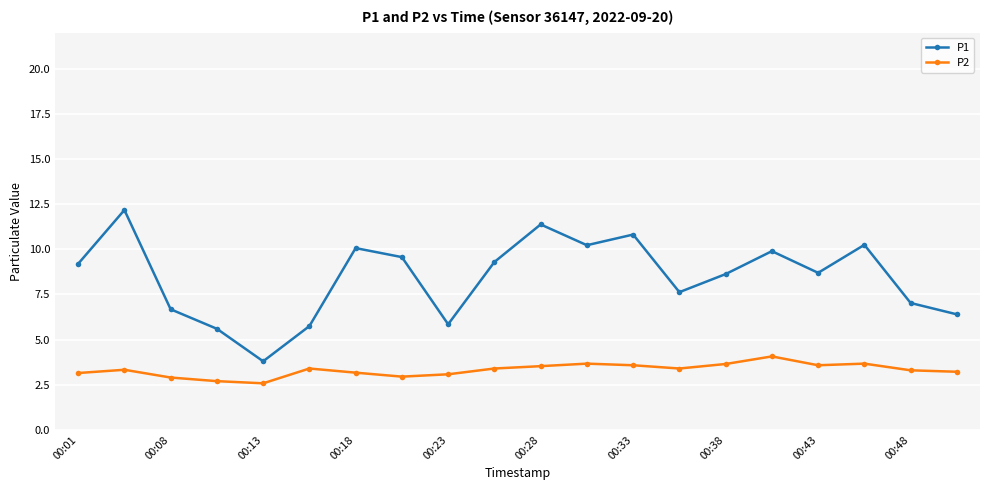

True or false: P1 and P2 intersect in this chart.

False